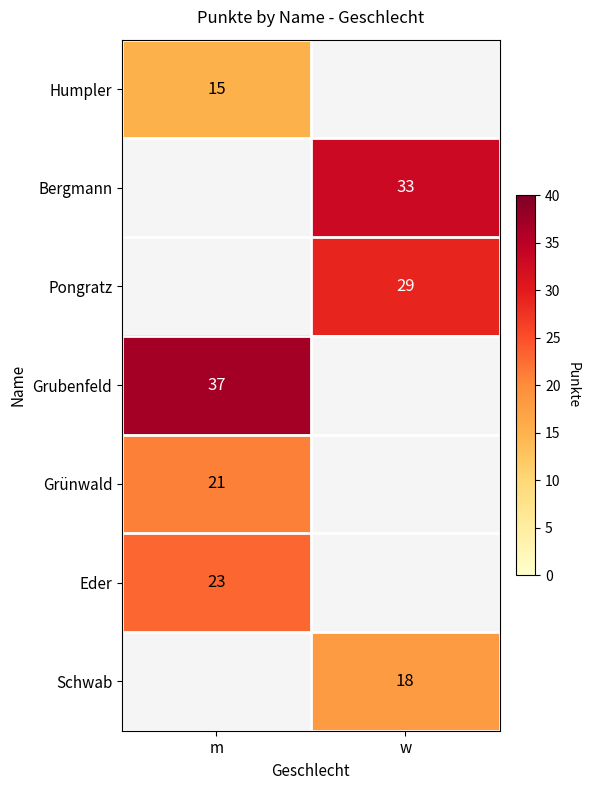

Which has a higher value, m or w?

w